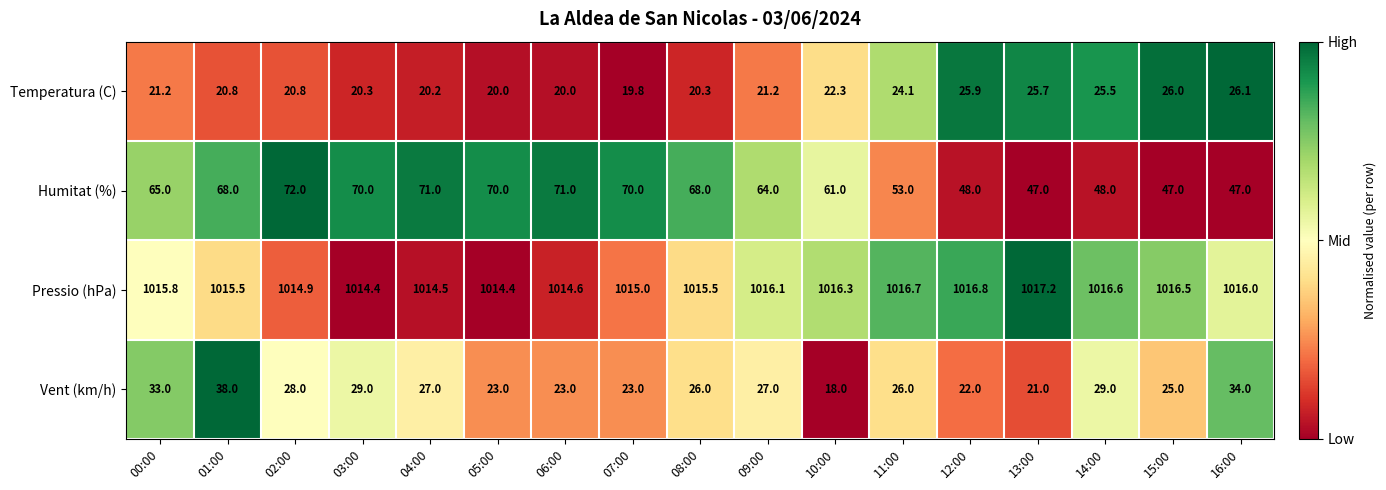

Where does the Pressio (hPa) series first go above 1015?

00:00